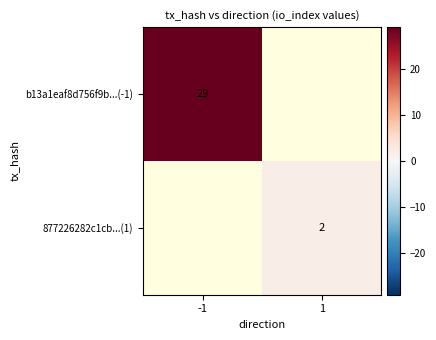

Is the value of 877226282c1cb...(1) at 1 greater than the value of b13a1eaf8d756f9b...(-1) at 1?

No